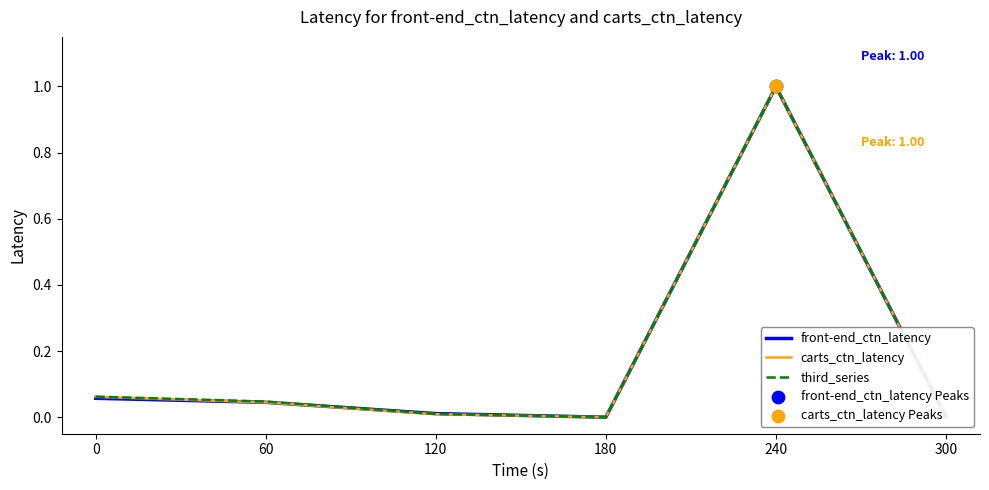

Is it true that third_series equals 0.1 at 60?

False